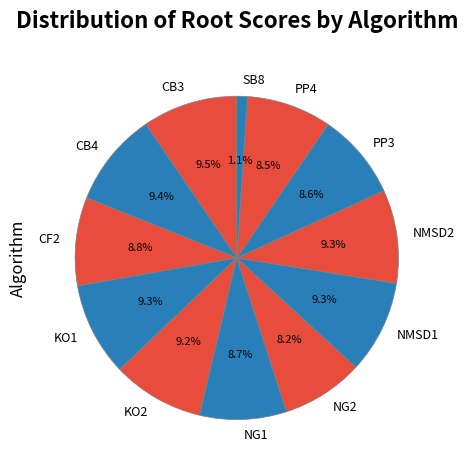

Combined, what portion of the pie is CB3 and PP3?

18.1%